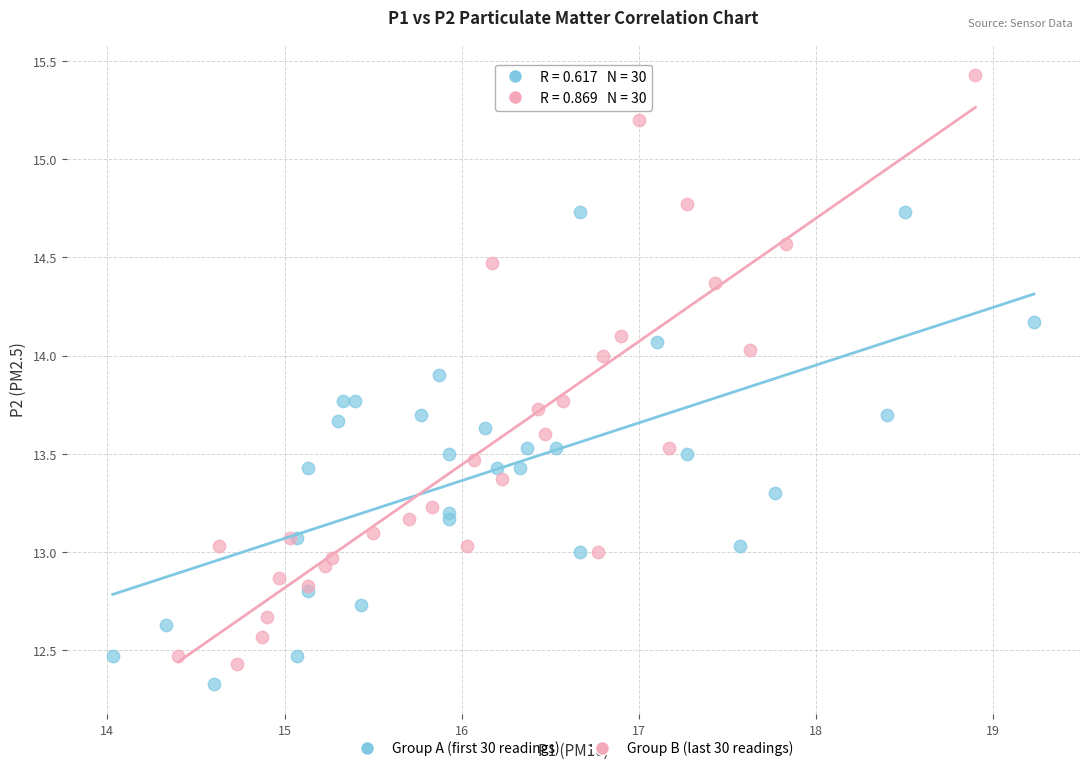

Which series has the largest Y range (max minus min)?

Group B (last 30 readings)